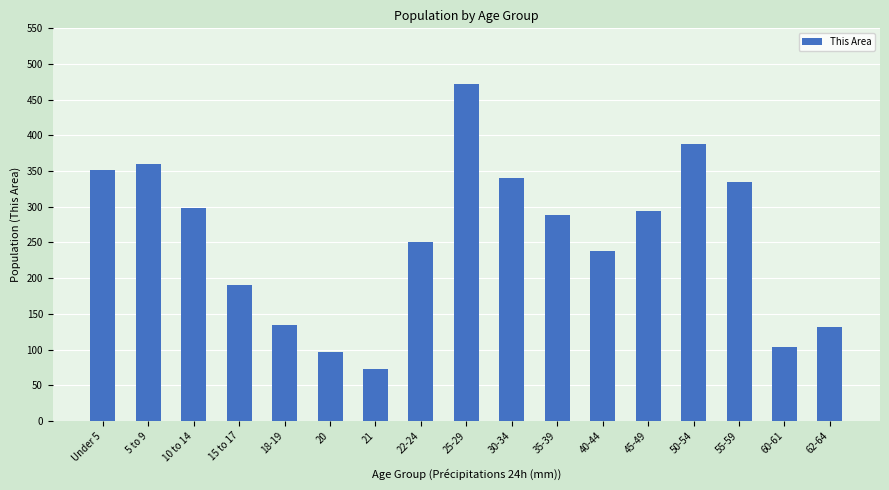

Is it true that the value at 21 is 73?

True